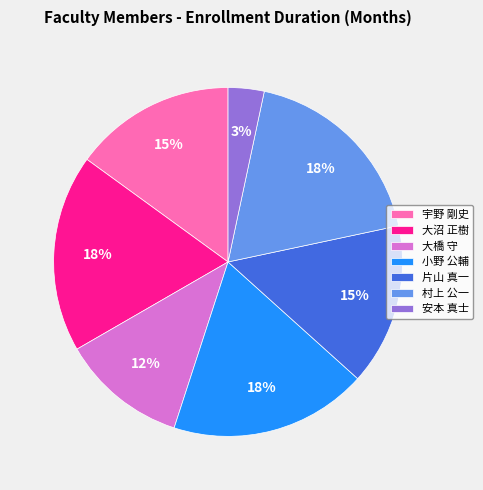

How many slices are in this pie chart?

7